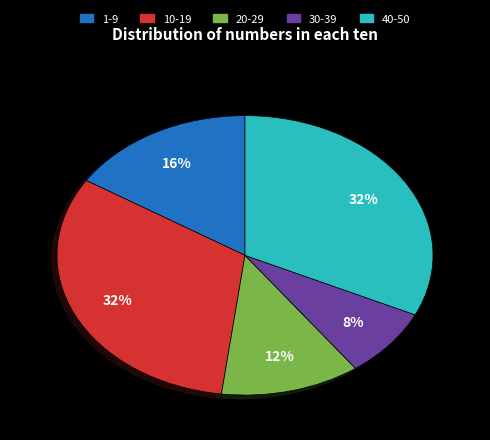

Combined, do 40-50 and 20-29 account for over 50%?

No